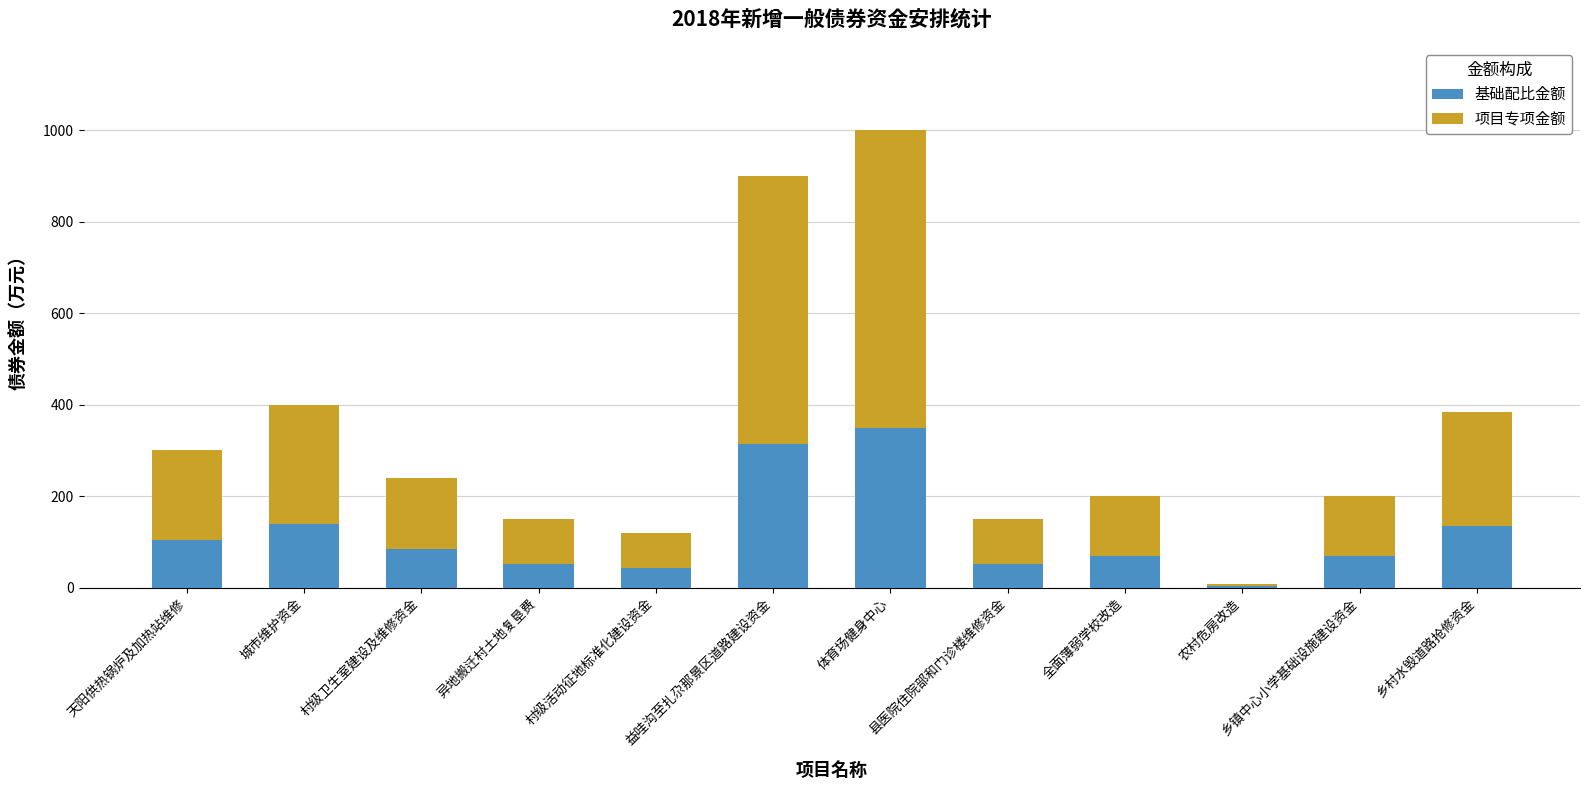

What is the highest value of the 基础配比金额 series?

350.0